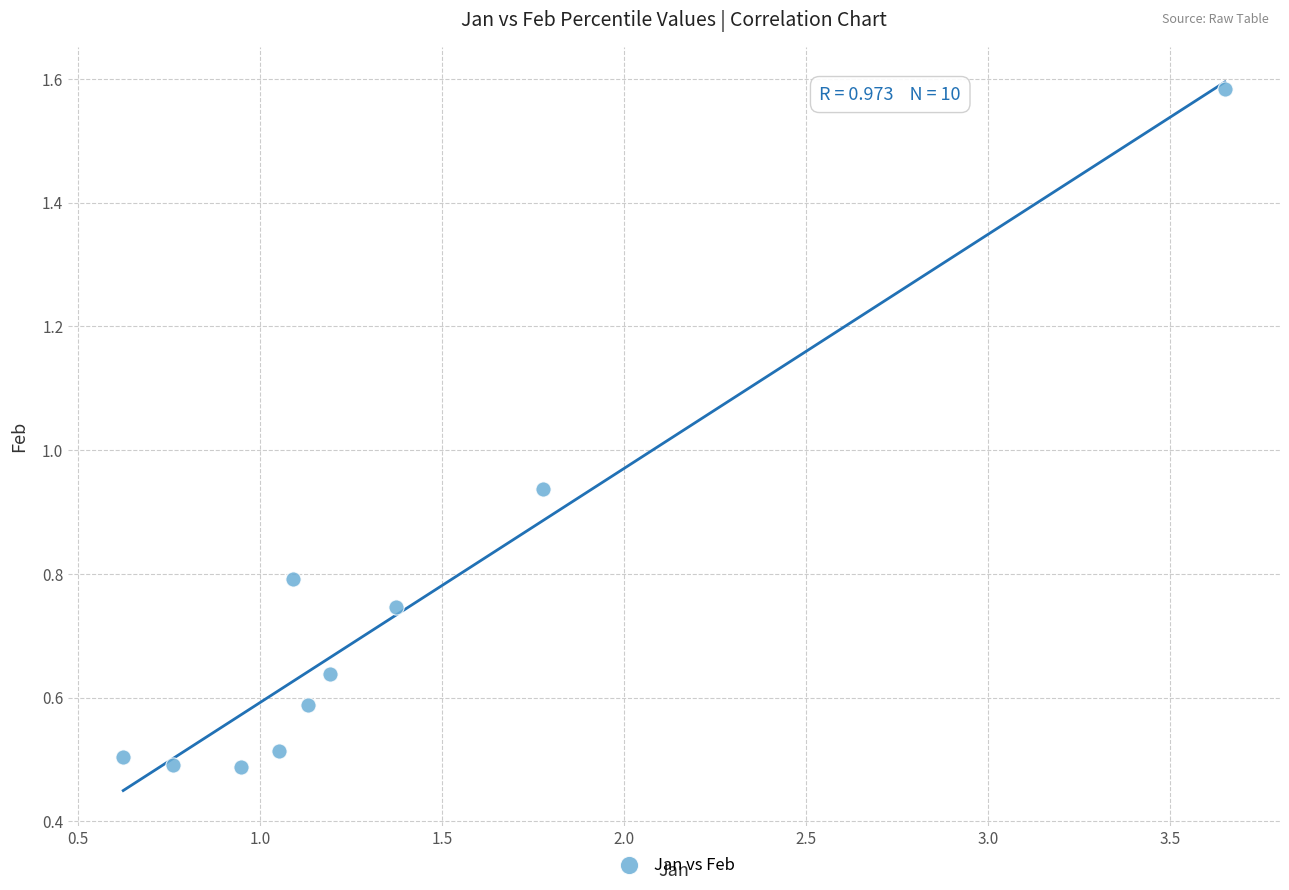

What is the range of X values (max minus min)?

3.0